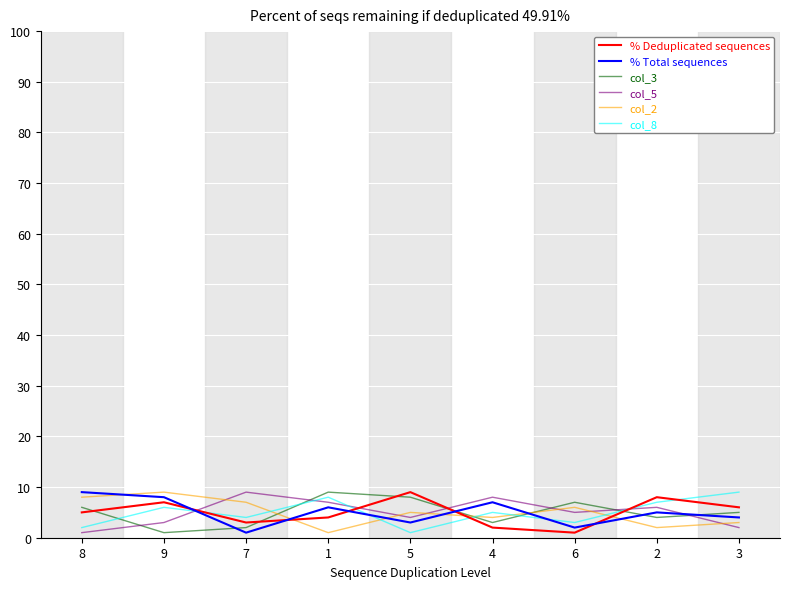

The col_5 series shows 2 at 2. True or false?

False